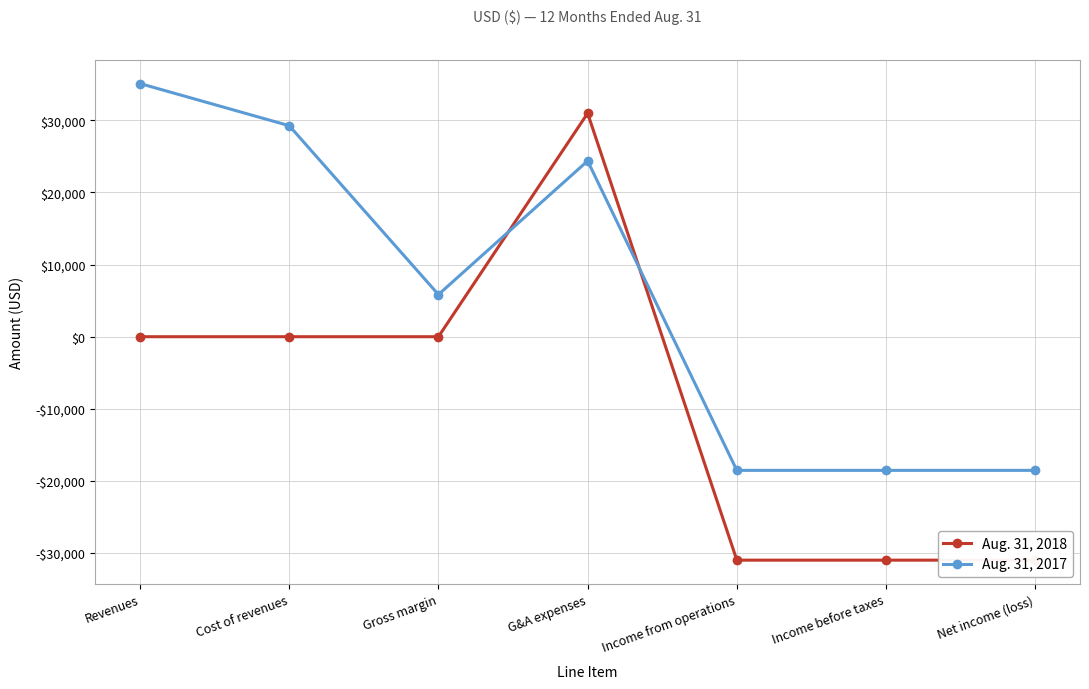

What are all the series names shown in the legend?

Aug. 31, 2018, Aug. 31, 2017